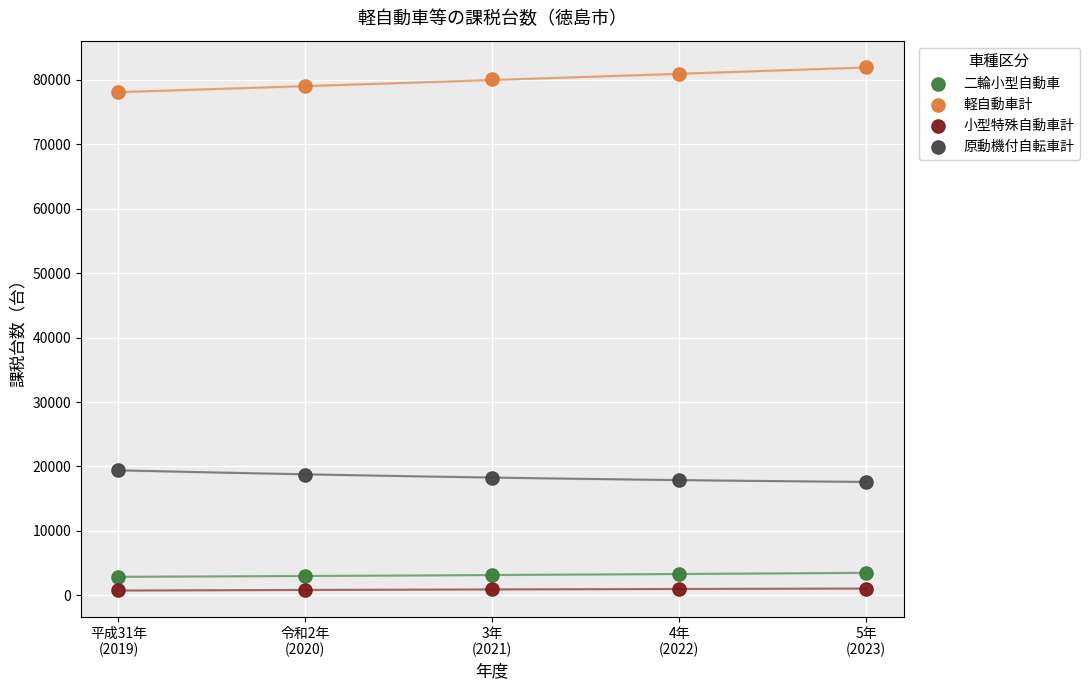

Which series has the widest spread of Y values?

軽自動車計